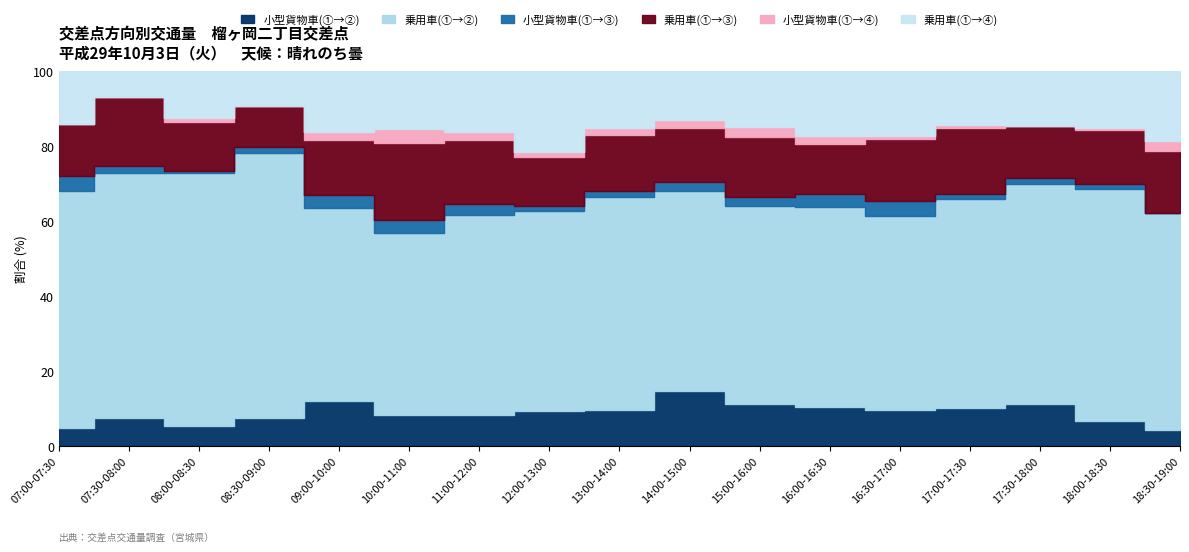

Does the chart display data point markers on the line(s)?

No